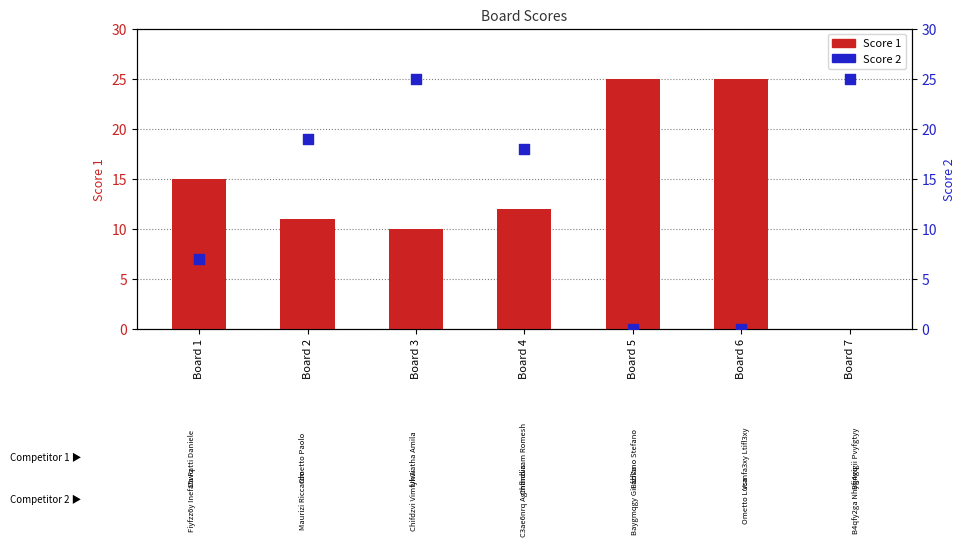

Which series has the widest spread of Y values?

Score 1